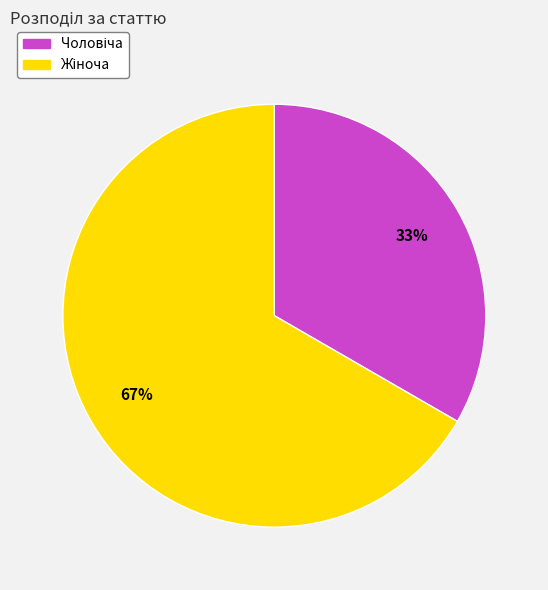

Does any single category account for the majority?

Yes